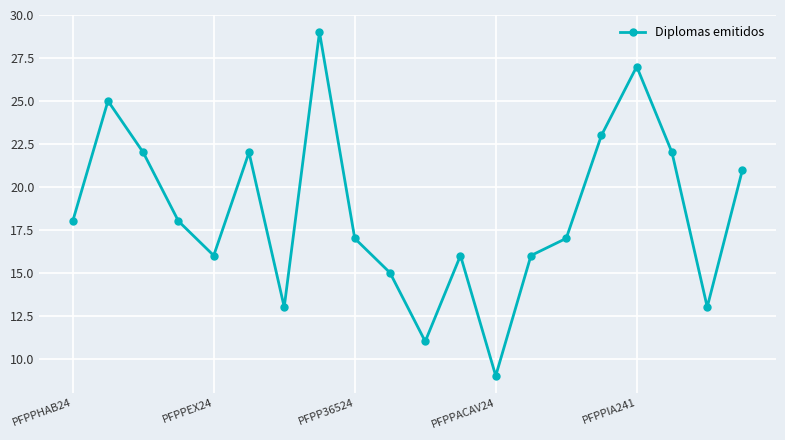

What is the difference between the maximum and minimum values?

20